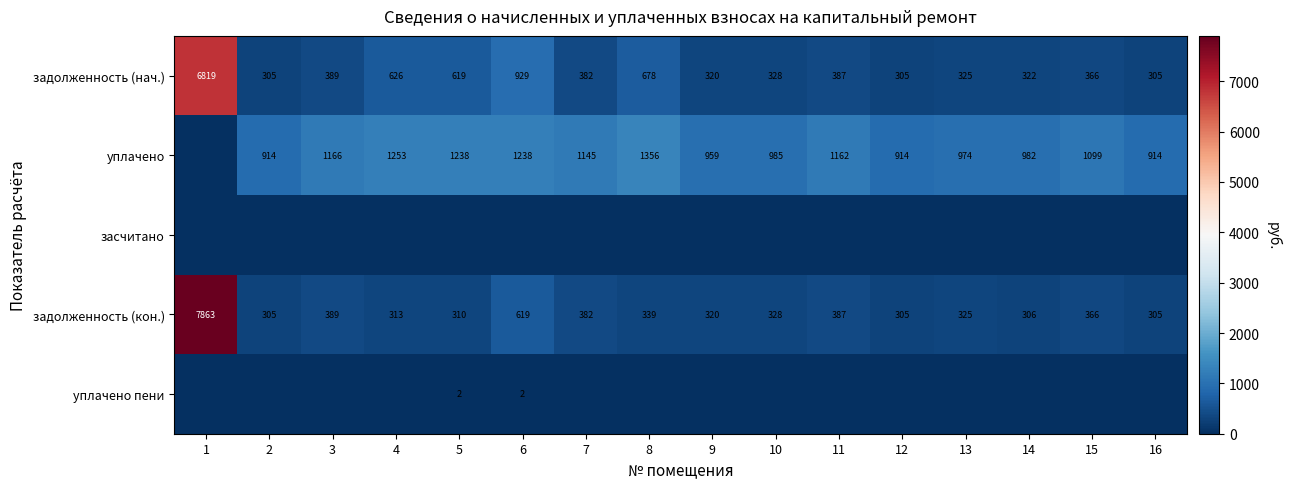

What is the total value across all series at 10?

1641.6